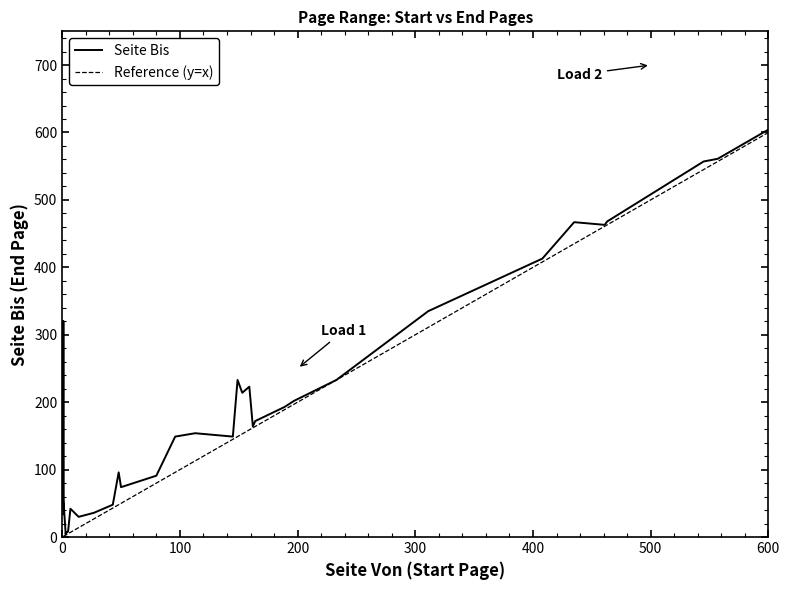

True or false: Reference (y=x) and Seite Bis cross at least once.

False